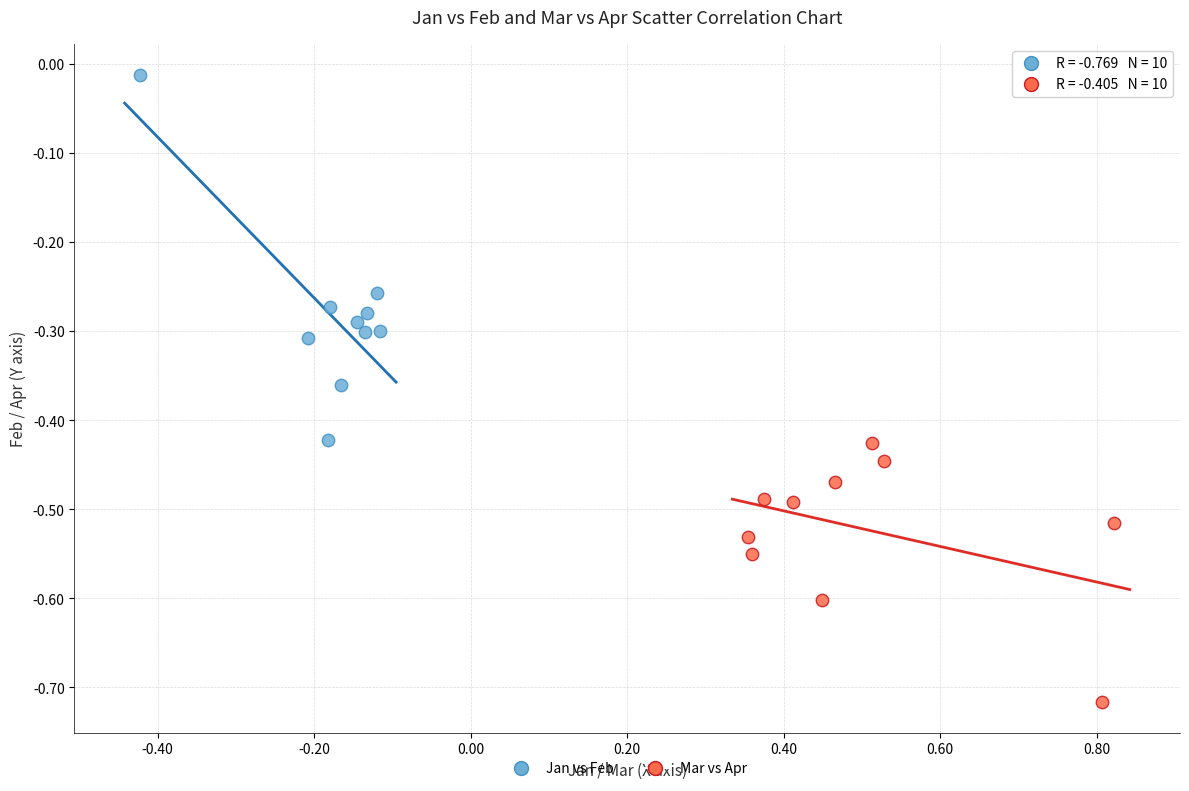

Which series reaches the maximum Y coordinate?

Jan vs Feb